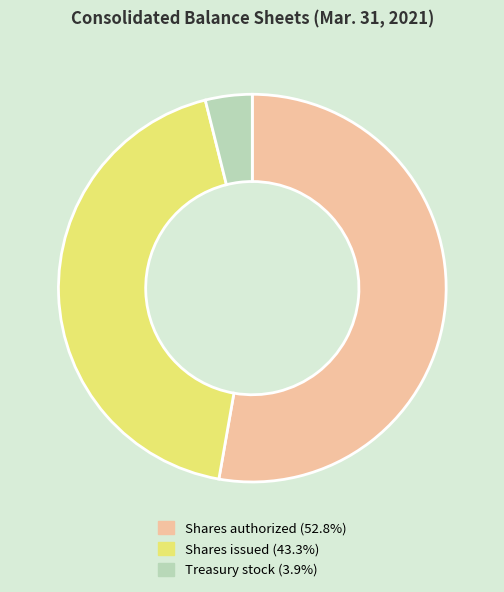

What is the ratio of the value at Shares authorized (52.8%) to the value at Shares issued (43.3%)?

1.2